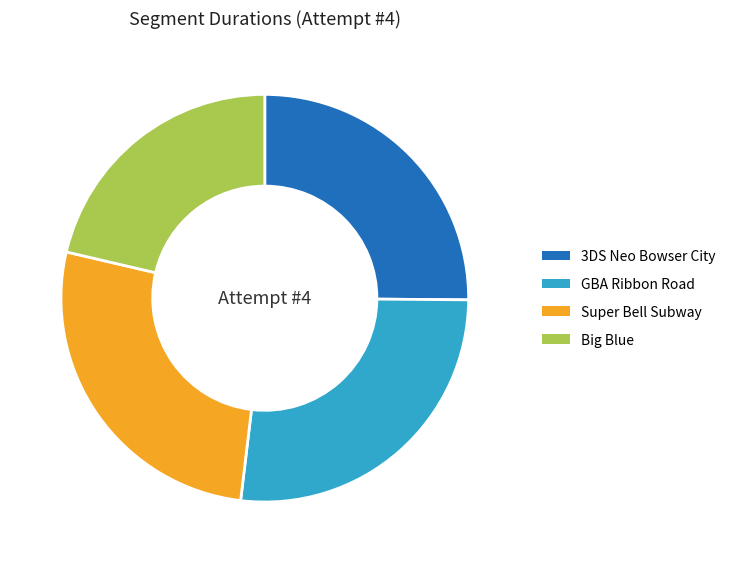

Combined, do 3DS Neo Bowser City and Big Blue account for over 50%?

No